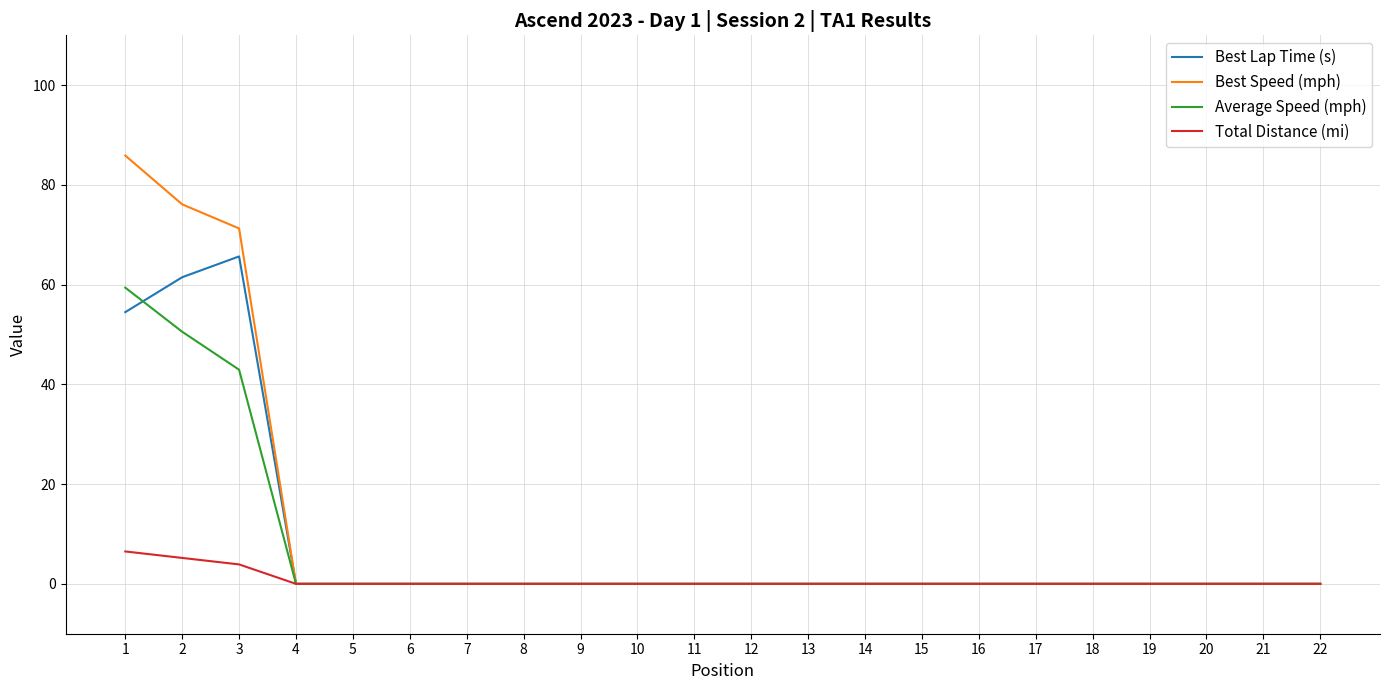

Is it true that Average Speed (mph) equals 0.0 at 7?

True